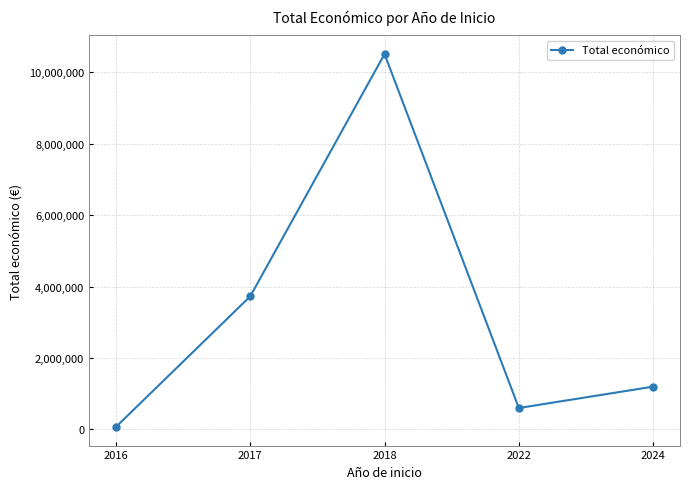

What is the average value?

3220930